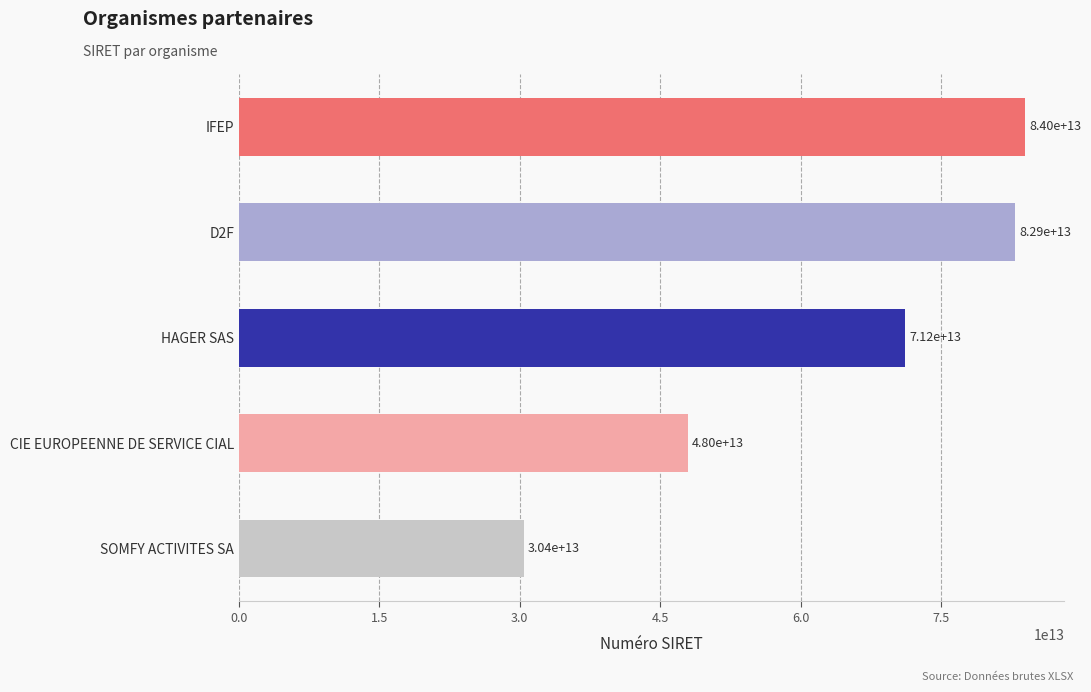

What is the ratio of the value at IFEP to the value at D2F?

1.0